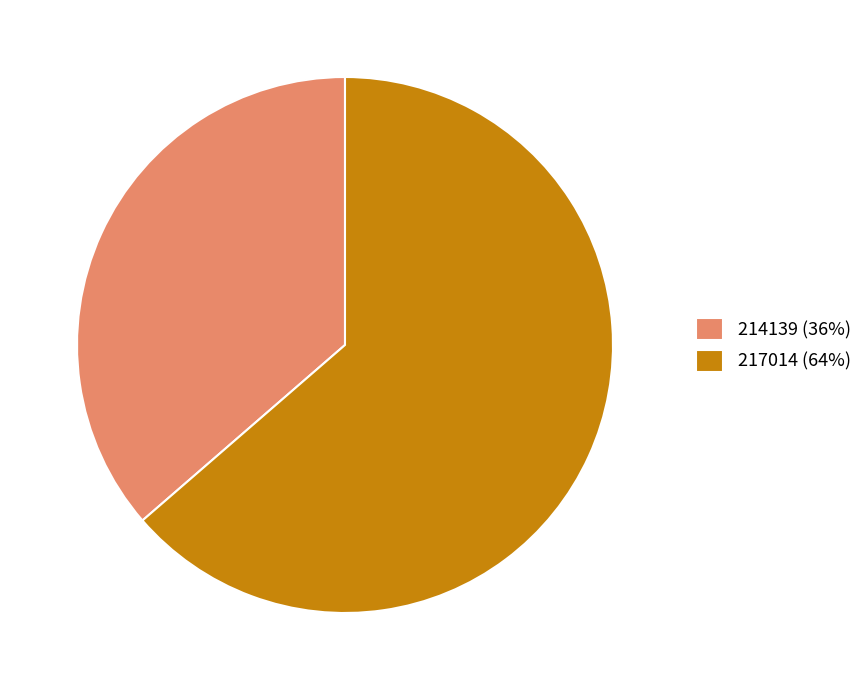

Which category has the biggest portion of the pie?

217014